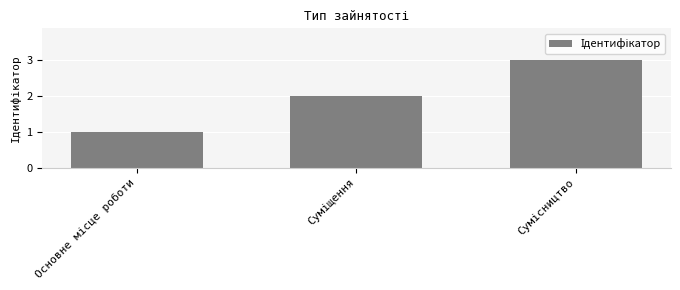

How many values are between 1 and 3?

3